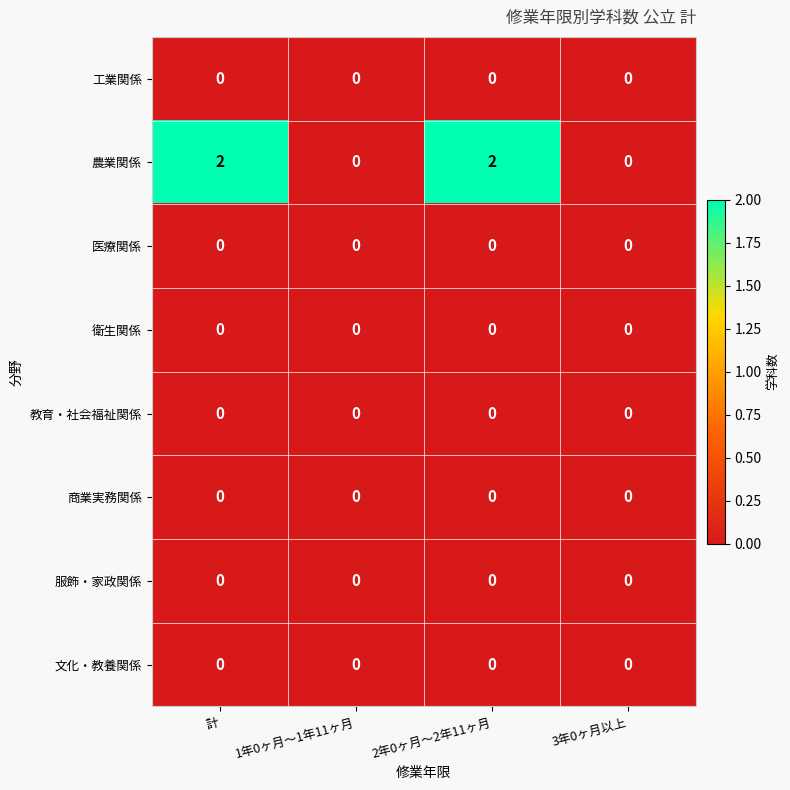

Which series changed the most between 1年0ヶ月～1年11ヶ月 and 2年0ヶ月～2年11ヶ月?

農業関係